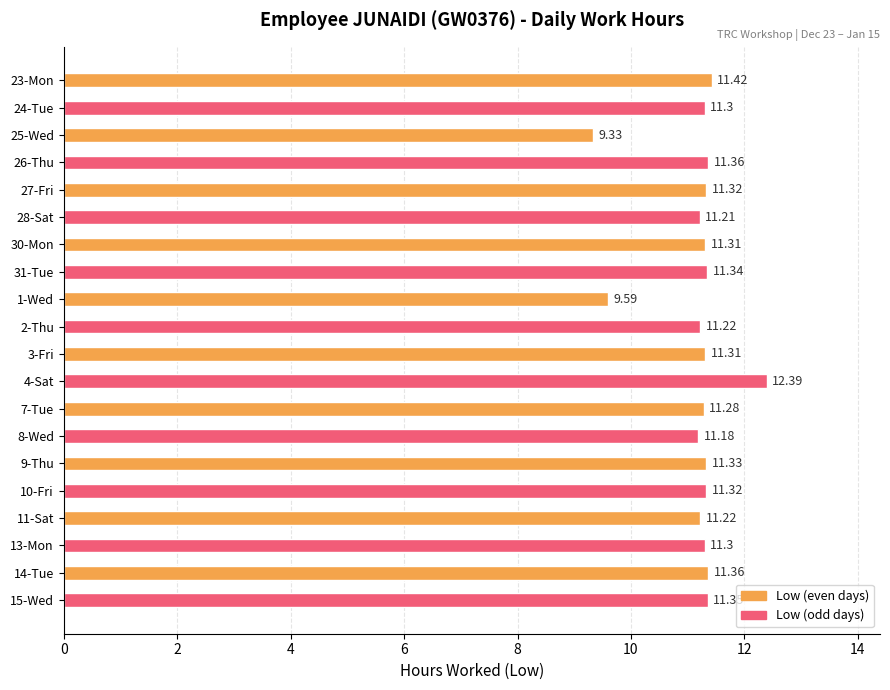

At which label does the data first exceed 11?

23-Mon